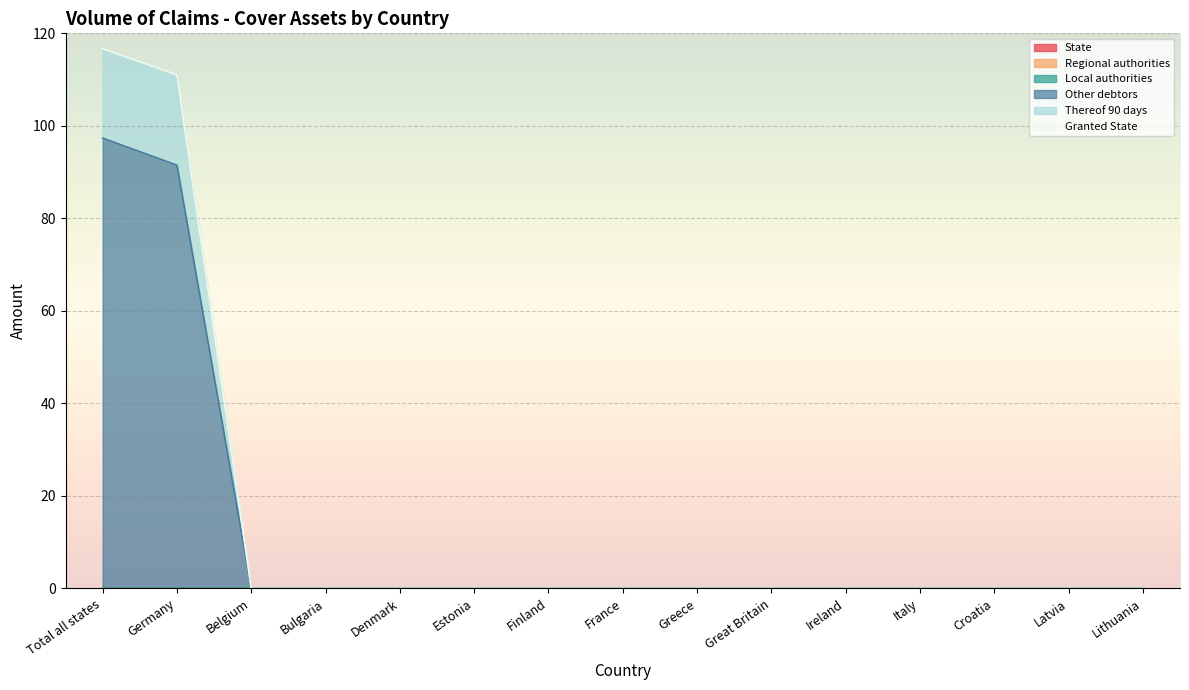

Reading right to left, what are all the values shown in this chart?

State: 0.0	0.0	0.0	0.0	0.0	0.0	0.0	0.0	0.0	0.0	0.0	0.0	0.0	0.0	0.0
Regional authorities: 0.0	0.0	0.0	0.0	0.0	0.0	0.0	0.0	0.0	0.0	0.0	0.0	0.0	0.0	0.0
Local authorities: 0.0	0.0	0.0	0.0	0.0	0.0	0.0	0.0	0.0	0.0	0.0	0.0	0.0	0.0	0.0
Other debtors: 0.0	0.0	0.0	0.0	0.0	0.0	0.0	0.0	0.0	0.0	0.0	0.0	0.0	91.5	97.3
Thereof 90 days: 0.0	0.0	0.0	0.0	0.0	0.0	0.0	0.0	0.0	0.0	0.0	0.0	0.0	19.6	19.4
Granted State: 0.0	0.0	0.0	0.0	0.0	0.0	0.0	0.0	0.0	0.0	0.0	0.0	0.0	0.0	0.0